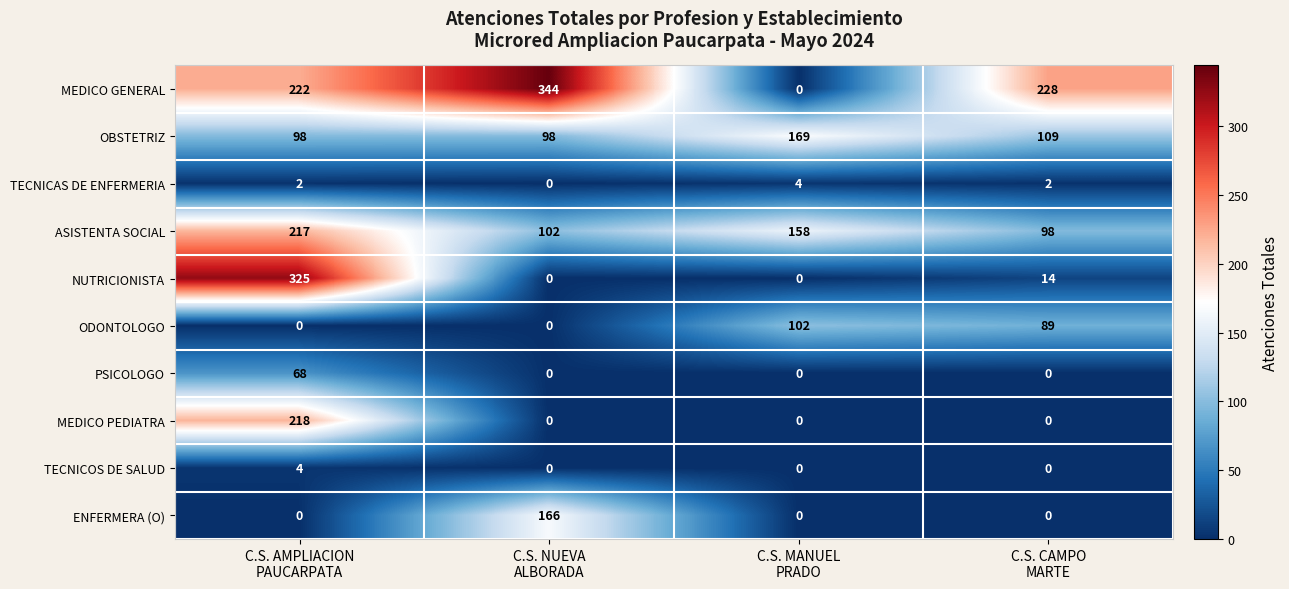

Which series has the largest range (max minus min)?

MEDICO GENERAL